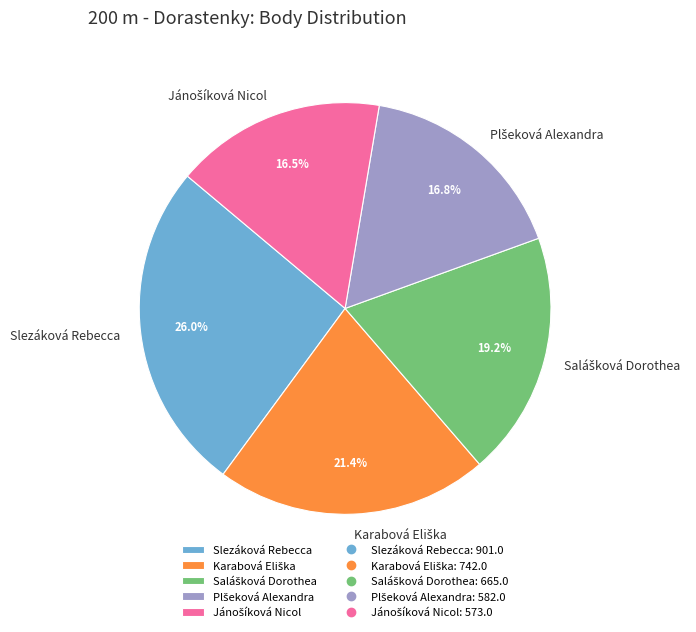

Count the number of slices in the pie.

5